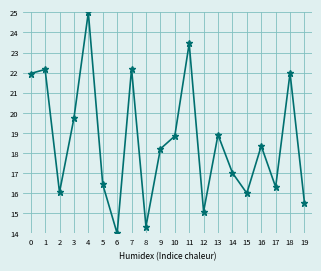

What is the sum of the values at 4 and 7?

47.2